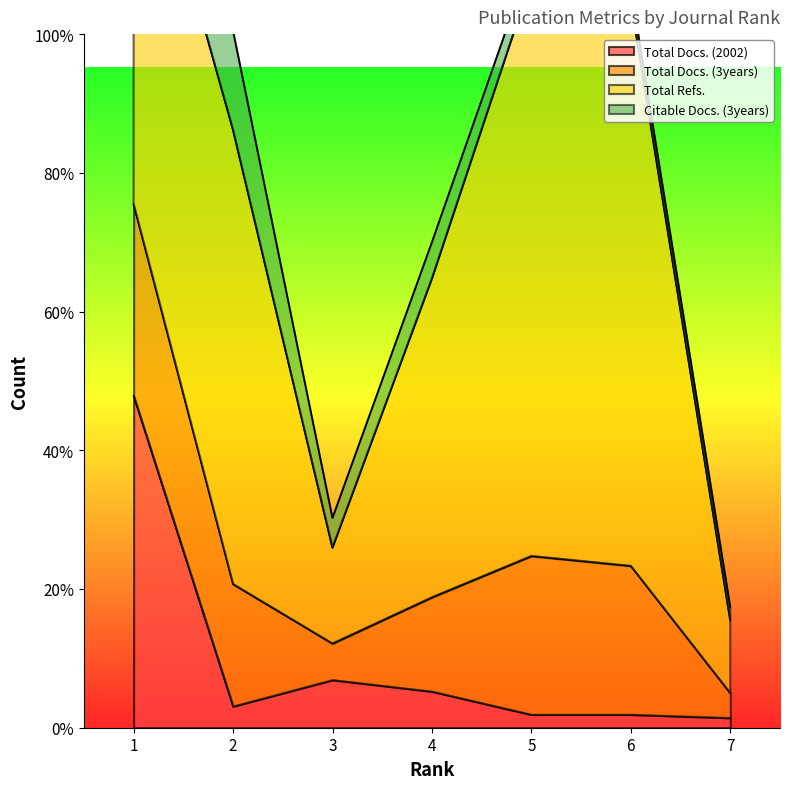

How many data points in Total Docs. (2002) are less than 13?

3